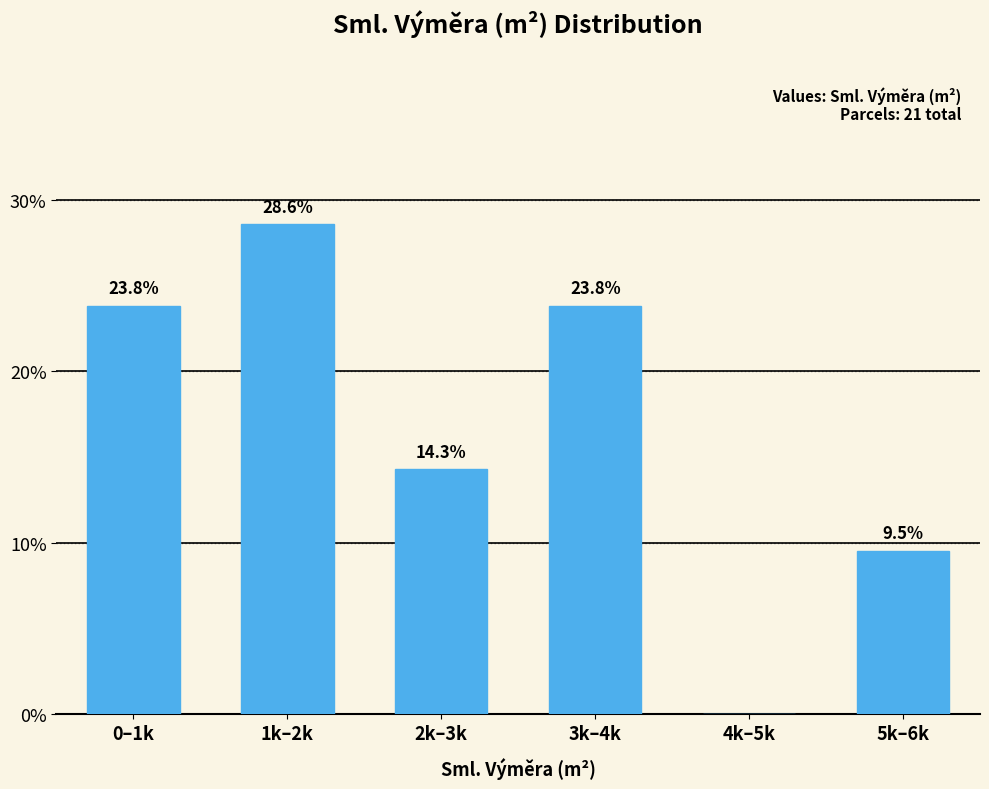

Reading right to left, extract all data points from this chart.

5k–6k=9.5	4k–5k=0.0	3k–4k=23.8	2k–3k=14.3	1k–2k=28.6	0–1k=23.8